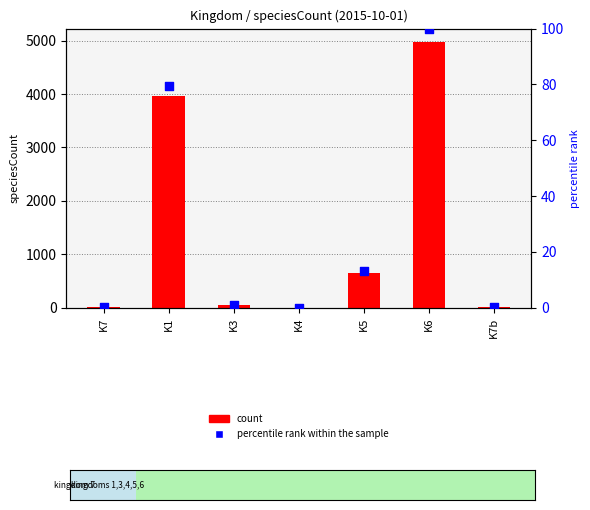

What are all the series names shown in the legend?

count, percentile rank within the sample